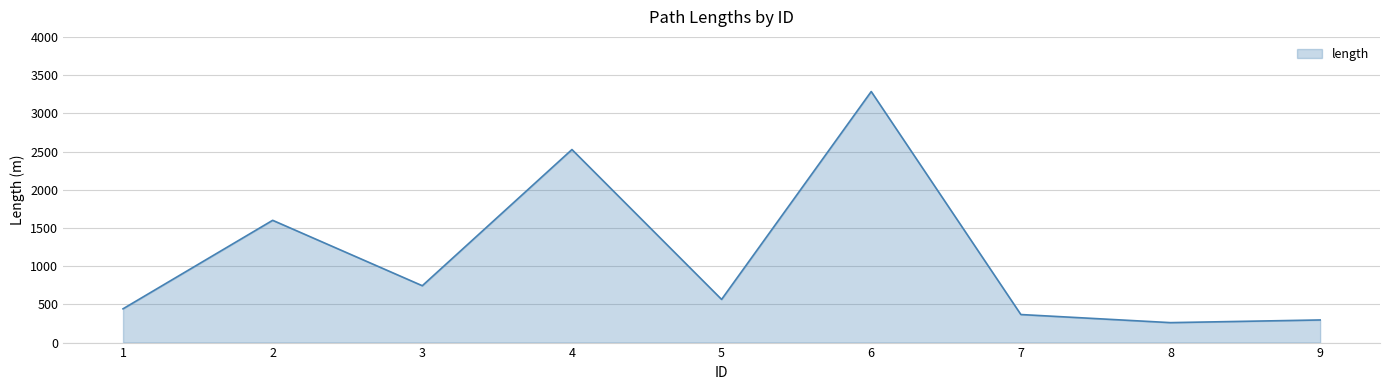

Does the chart display data point markers on the line(s)?

No